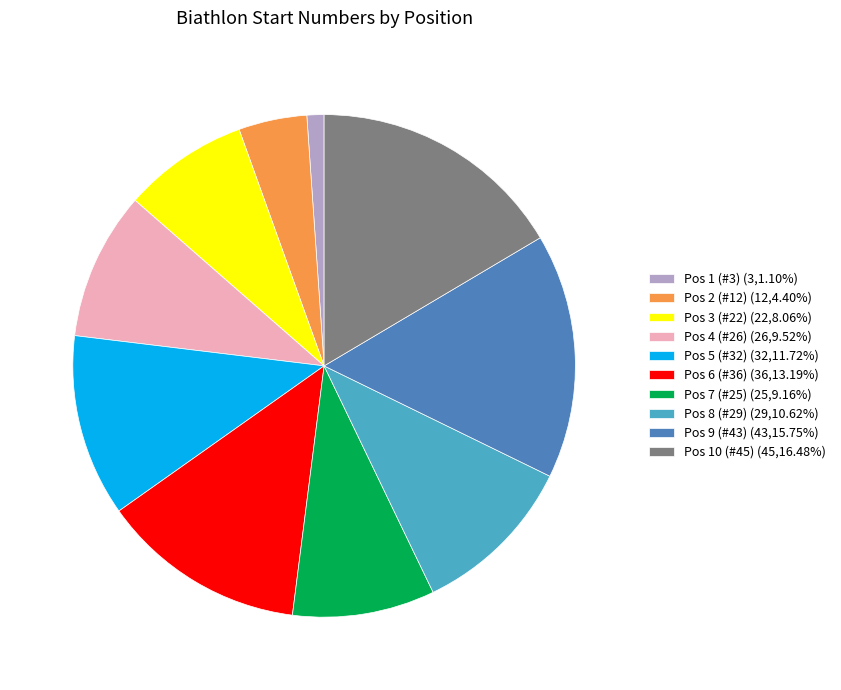

How many slices are in this pie chart?

10